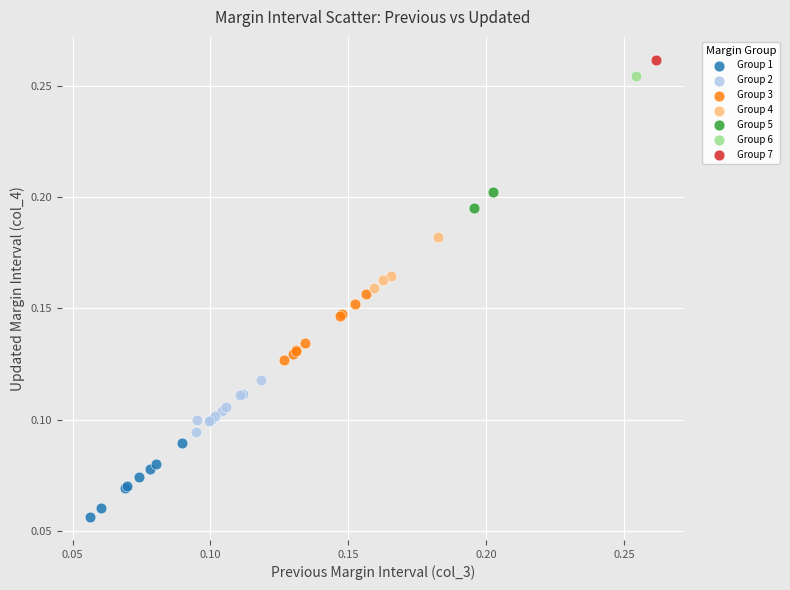

What are all the series names shown in the legend?

Group 1, Group 2, Group 3, Group 4, Group 5, Group 6, Group 7